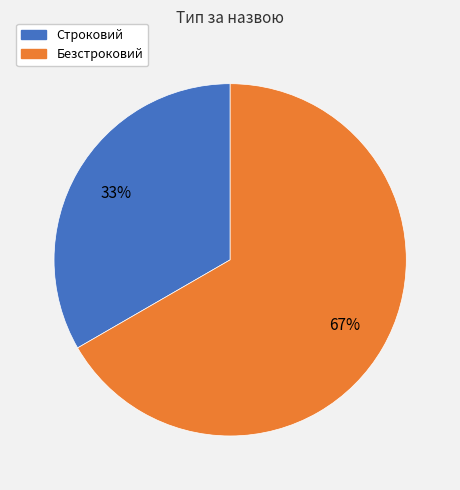

Does Безстроковий represent more than half of the total?

Yes